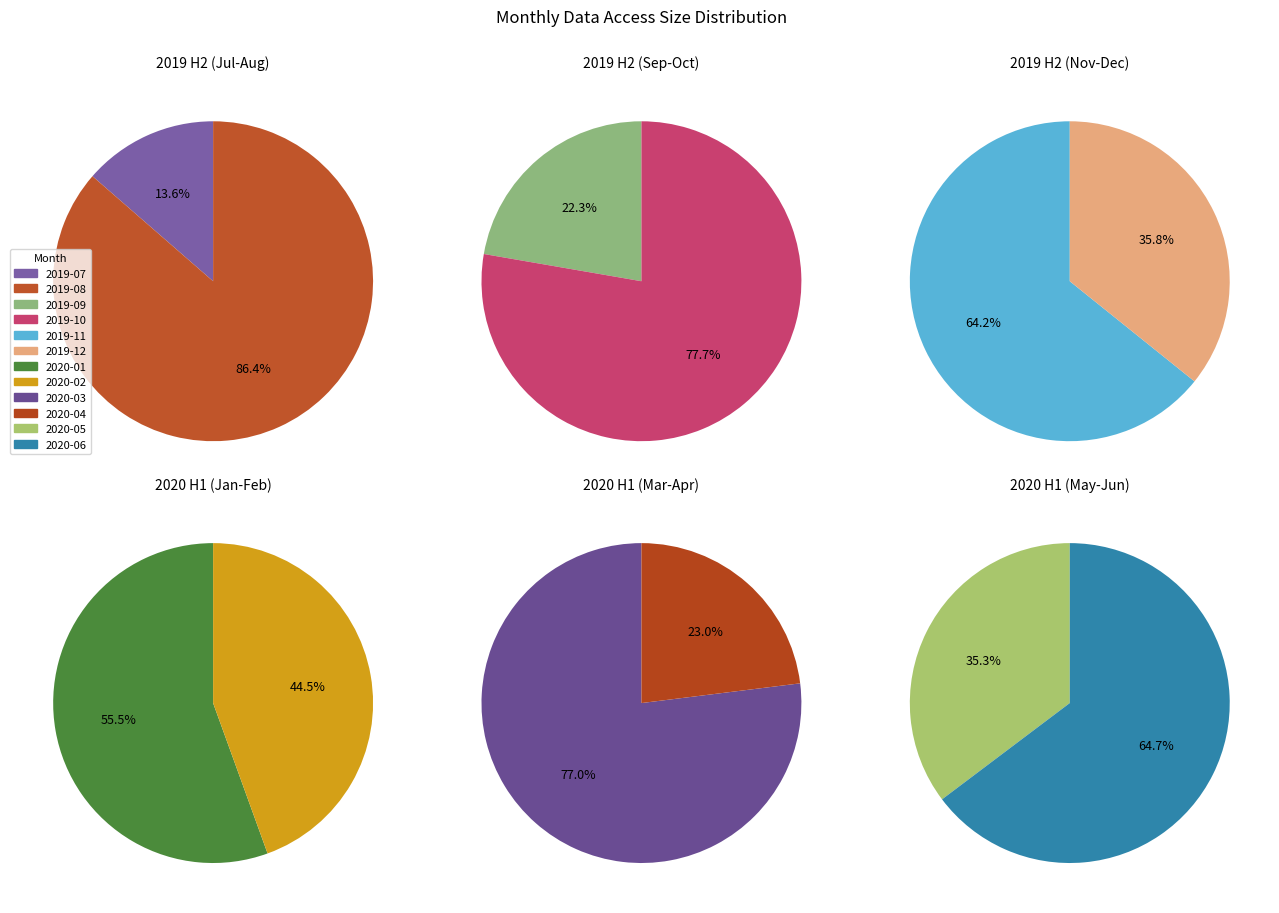

What is the change in value from 2019-10 to 2020-06?

+512471408